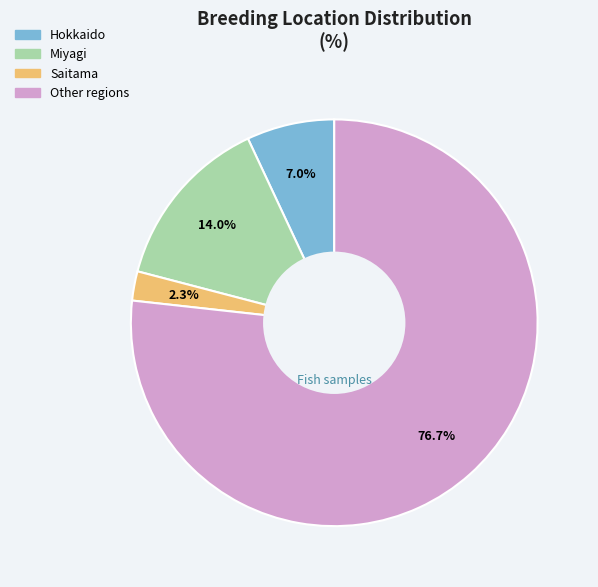

What percentage do Other and Miyagi together represent?

90.7%